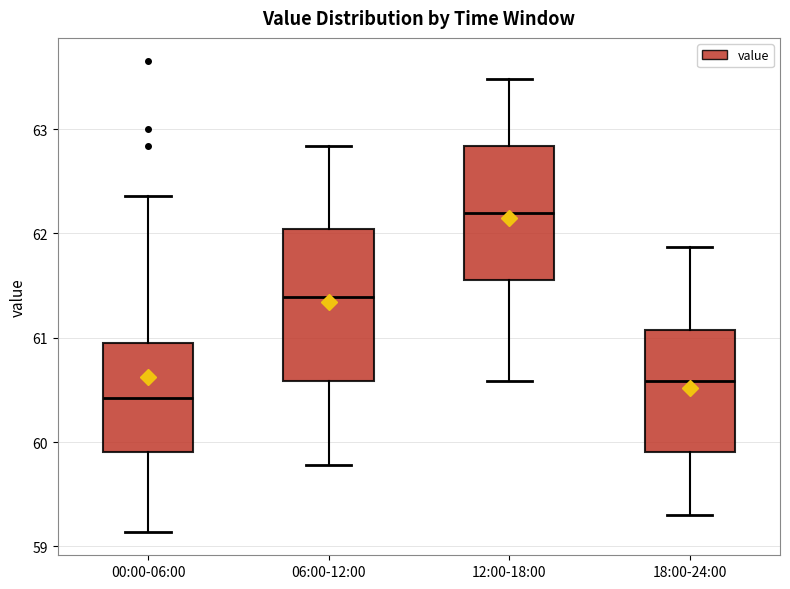

Where does the lower whisker of the box for 00:00-06:00 end on the y-axis? The values are not printed on the chart, so give them approximately, as read against the axis.

59.1